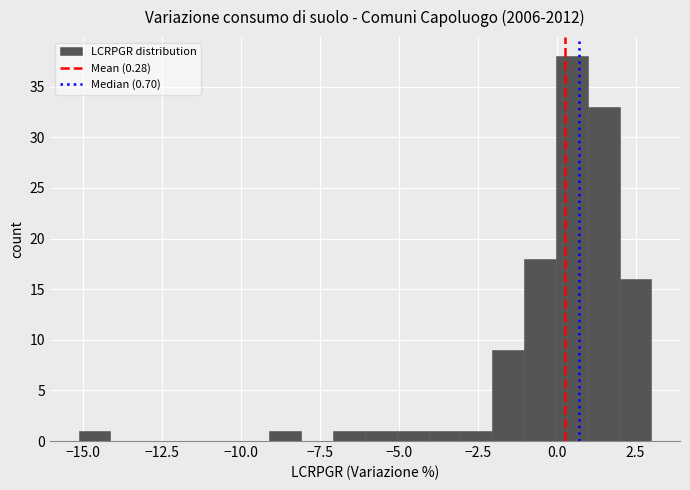

Read against the x-axis, roughly where is the centre of the tallest bar?

0.5